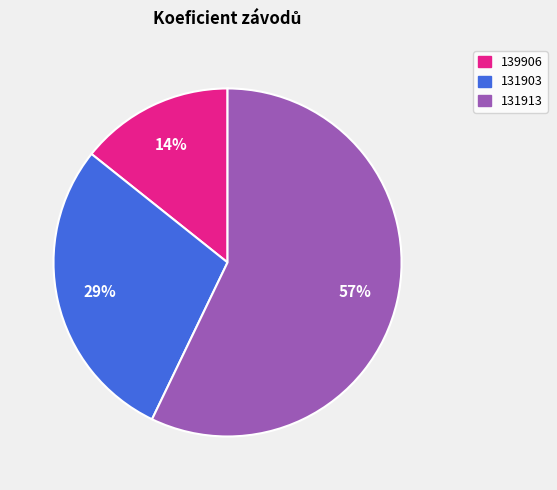

To the nearest percent, what percentage of the pie is 131913?

57%